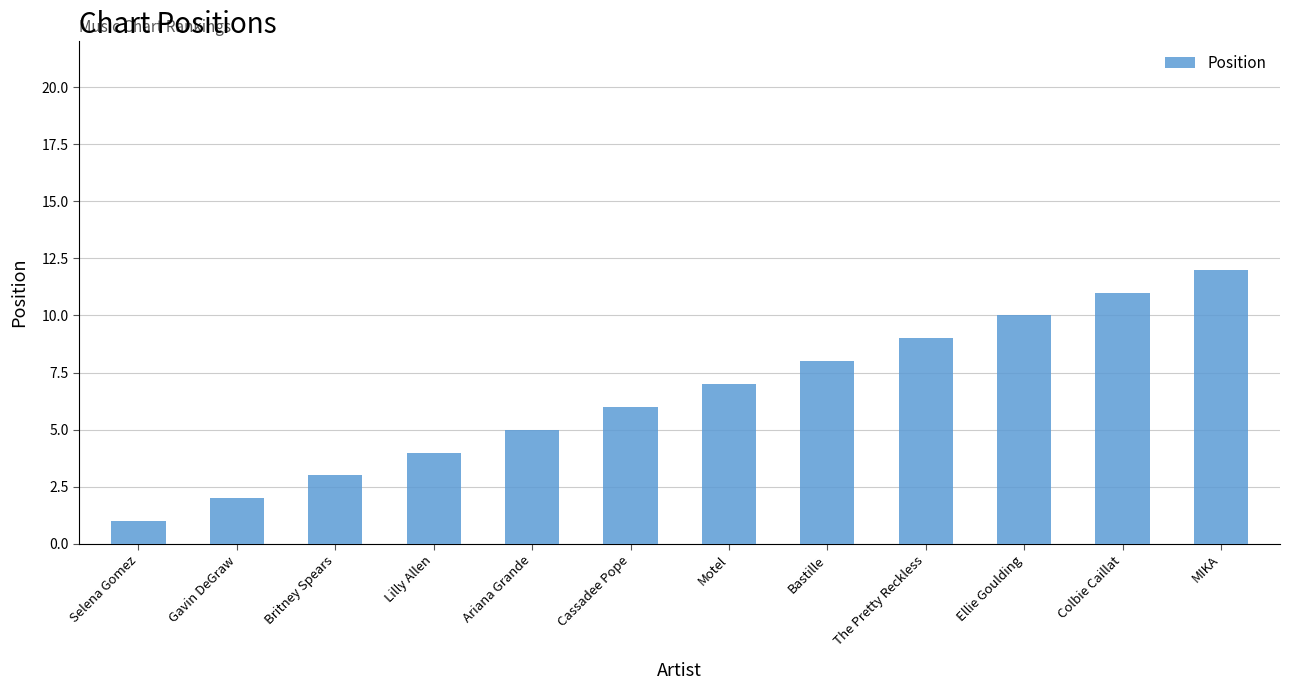

What position from the right is Gavin DeGraw?

11